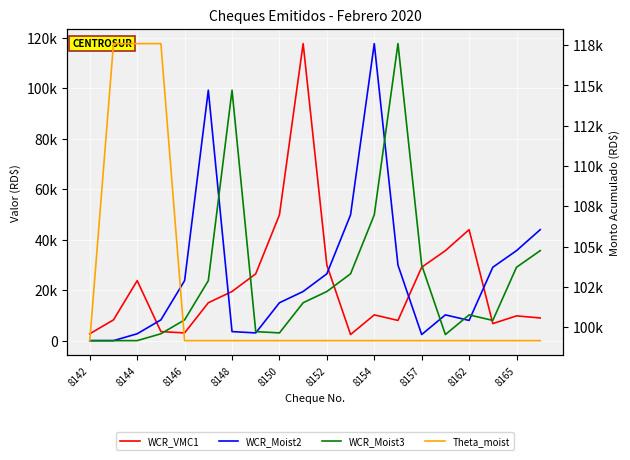

At which label does Theta_moist reach its peak?

8144